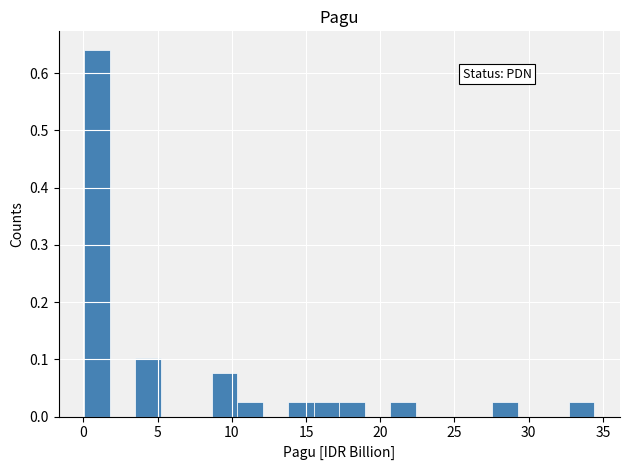

Around what value on the x-axis is the tallest bar? Give the approximate position of its centre, as read against the axis.

1.0